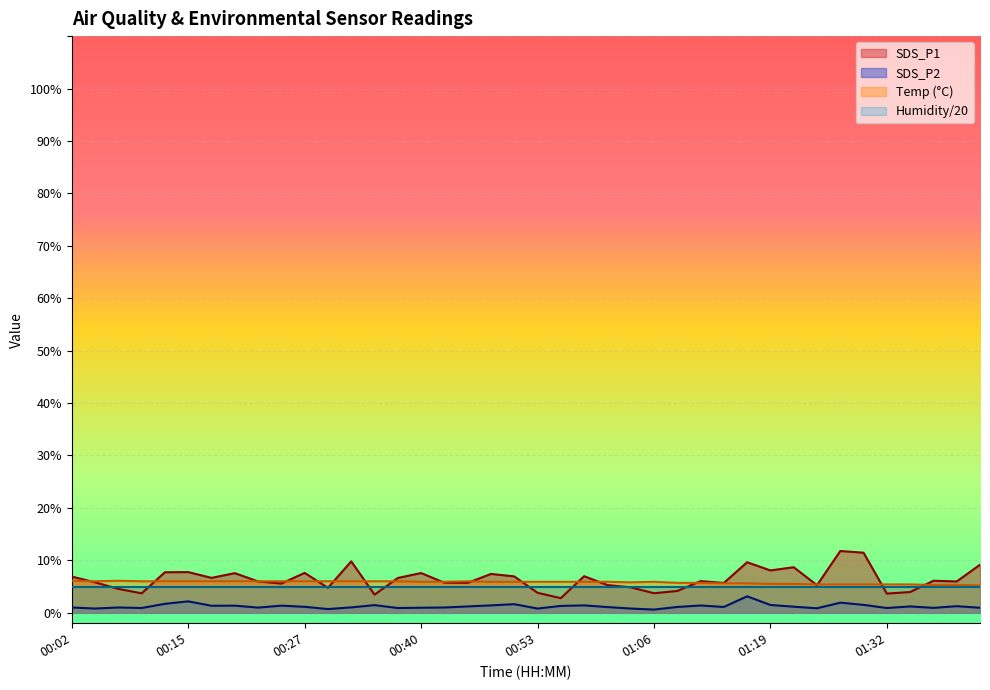

True or false: Temp has more than 2 interior local peaks.

True